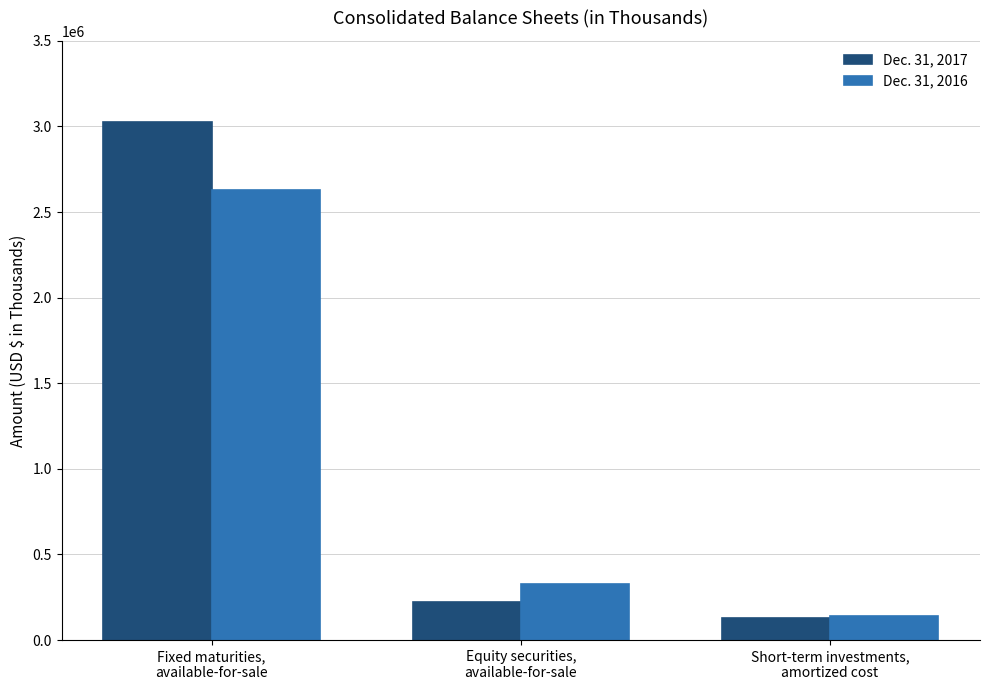

The Dec. 31, 2016 series shows 3774553 at Fixed maturities,
available-for-sale. True or false?

False